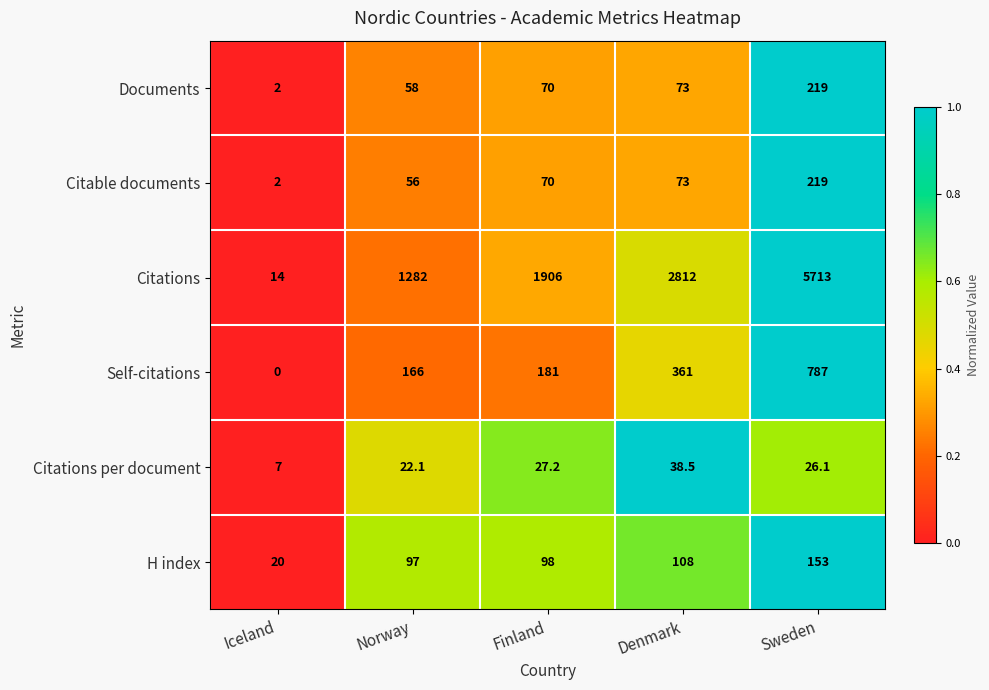

At which category is the sum across all series the highest?

Sweden